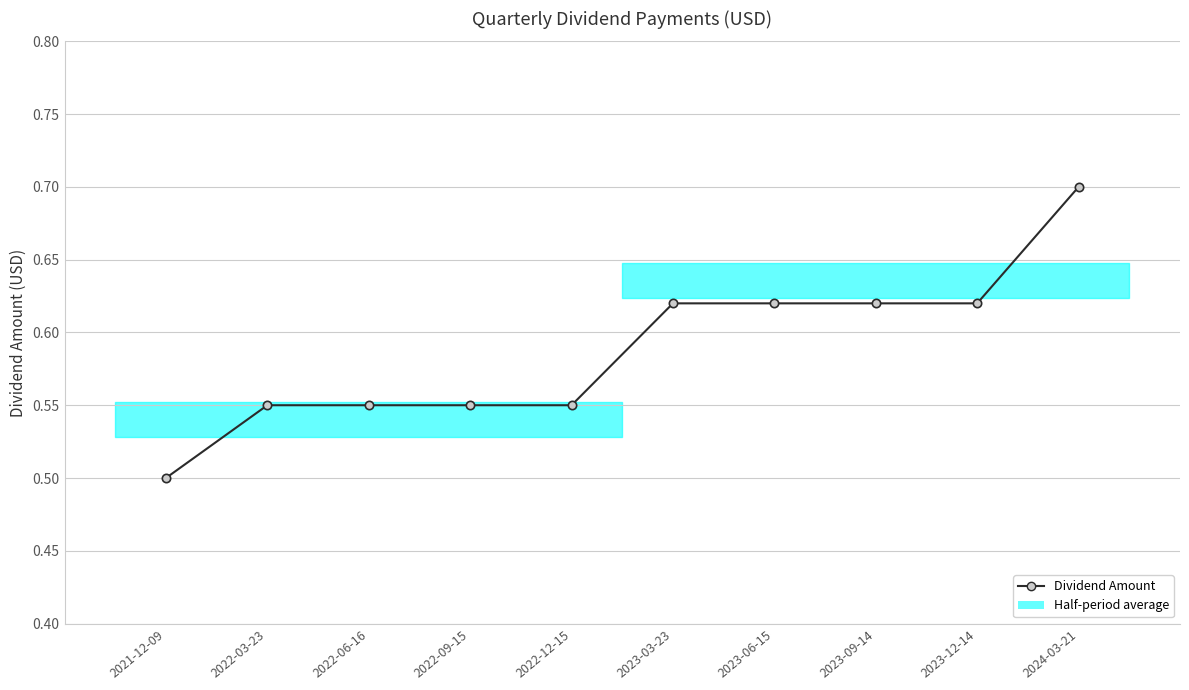

What value does the data have at 2021-12-09?

0.5